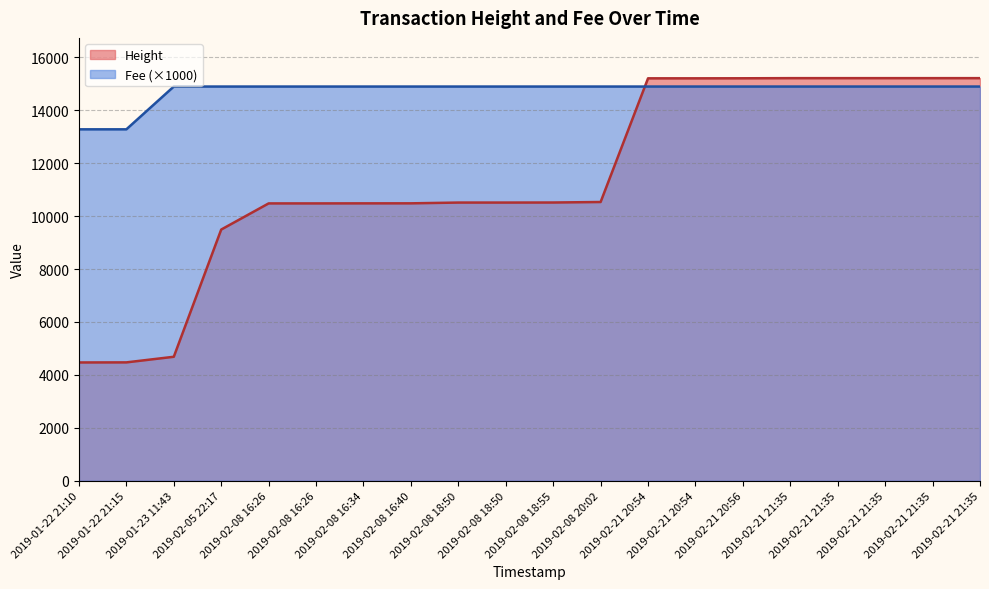

What is the difference between the maximum and minimum values in the Fee (×1000) series?

1617.0